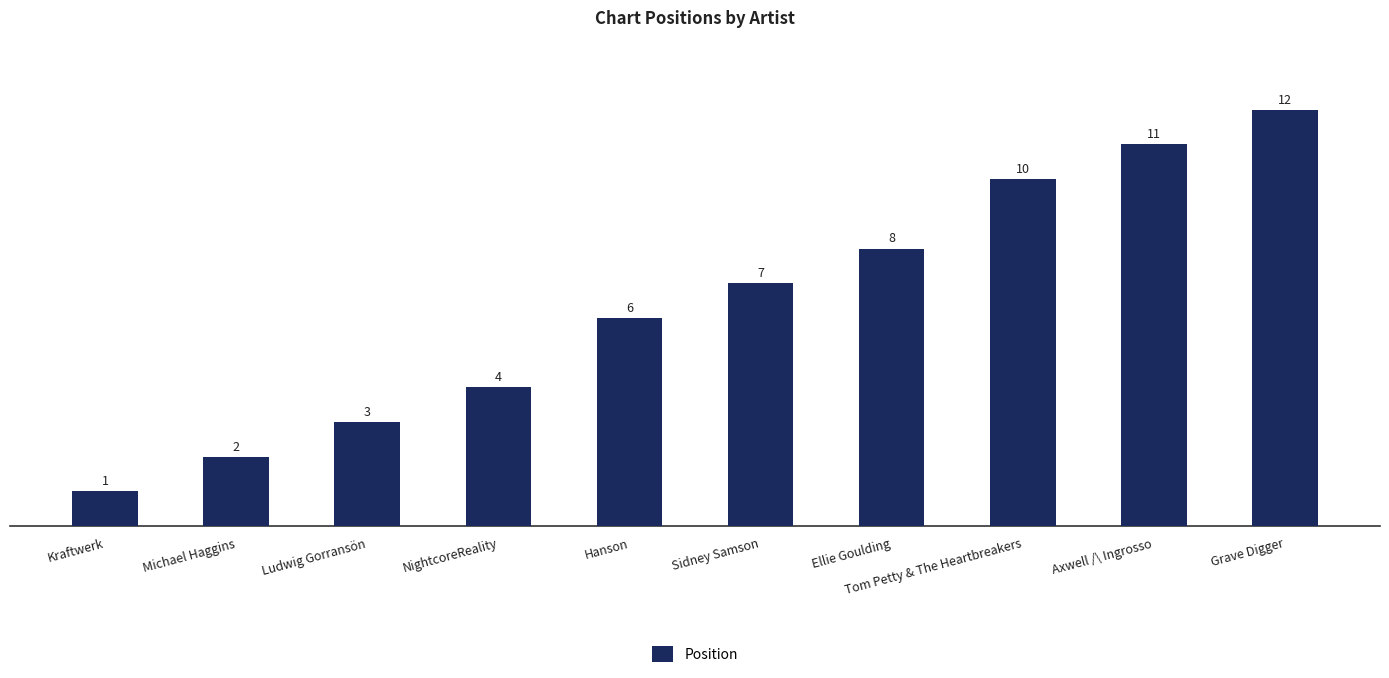

Is it true that the value at Tom Petty & The Heartbreakers is 10?

True